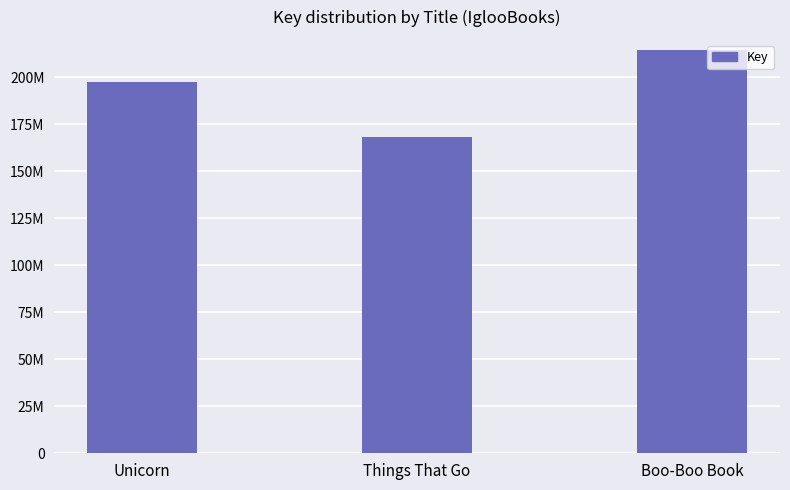

How many values are between 168402821 and 214439545?

3